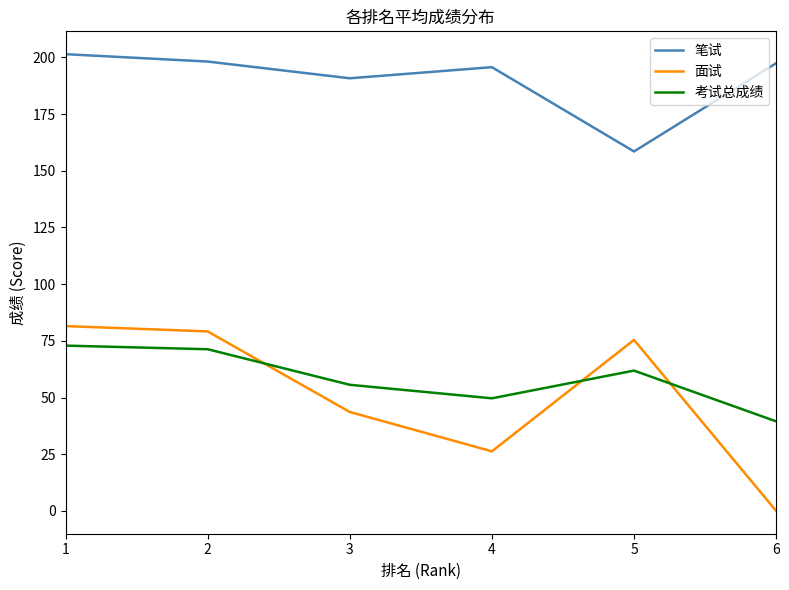

Rank the series by their maximum value, from highest to lowest.

笔试, 面试, 考试总成绩